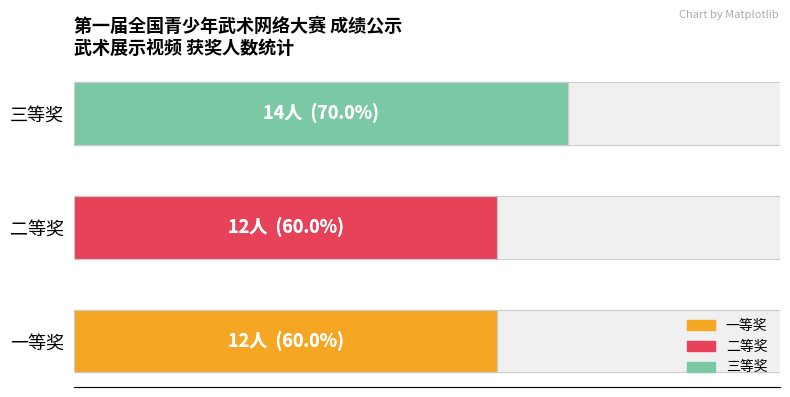

At which category does the chart reach its minimum across all series?

一等奖